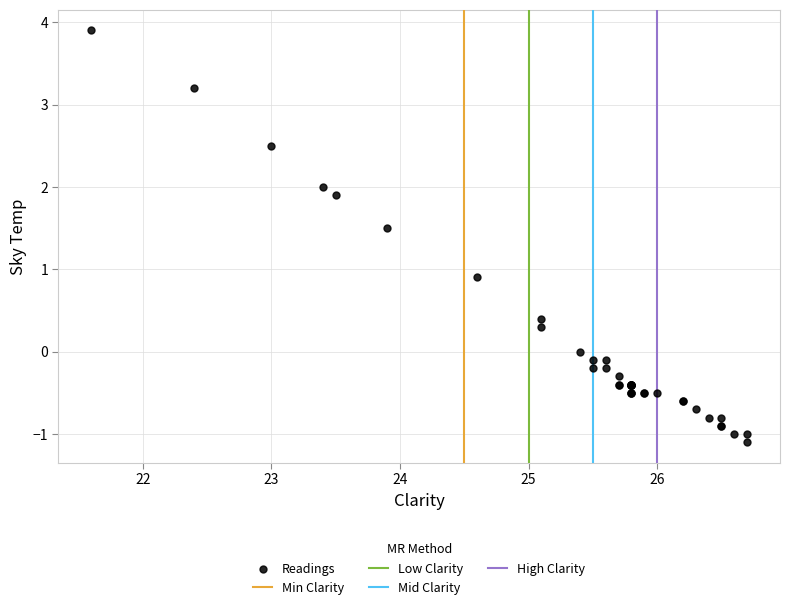

What Y value in the scatter plot is closest to 1?

0.9